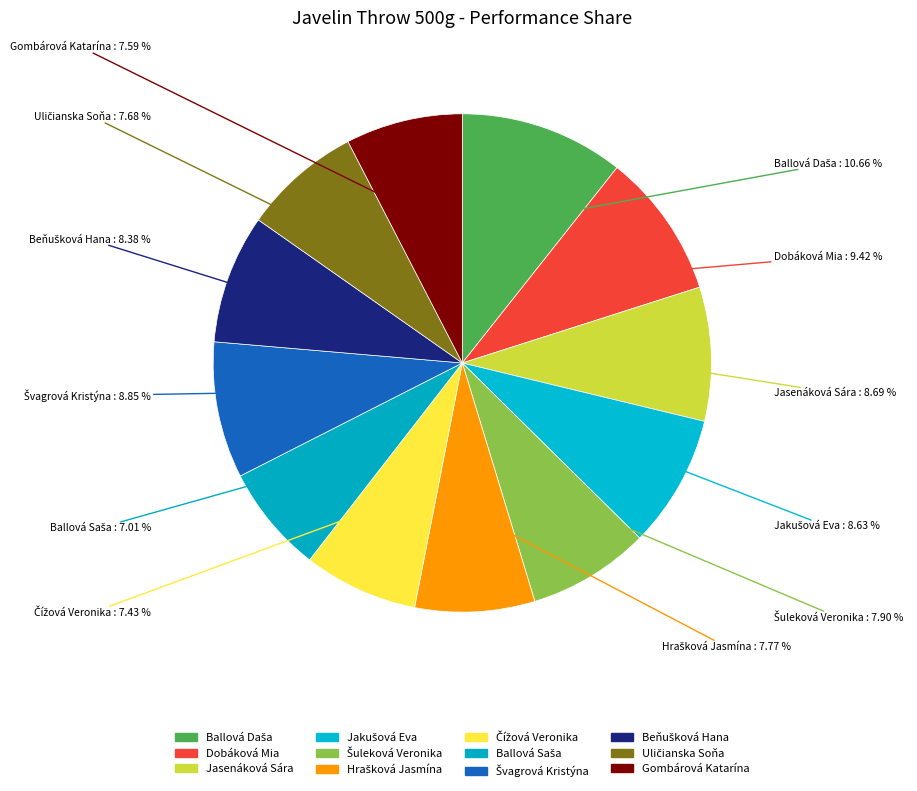

Does any single category account for the majority?

No